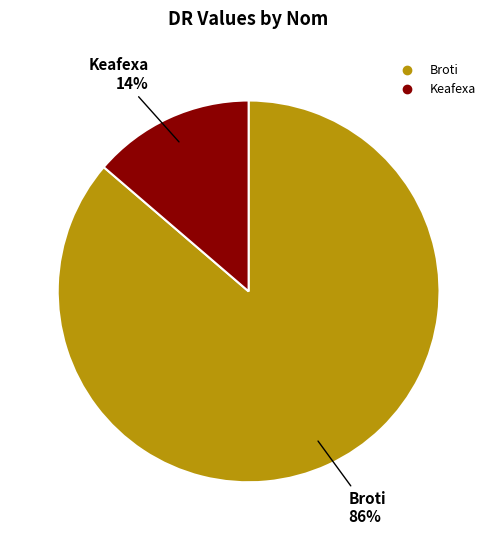

Between Broti and Keafexa, which is larger?

Broti